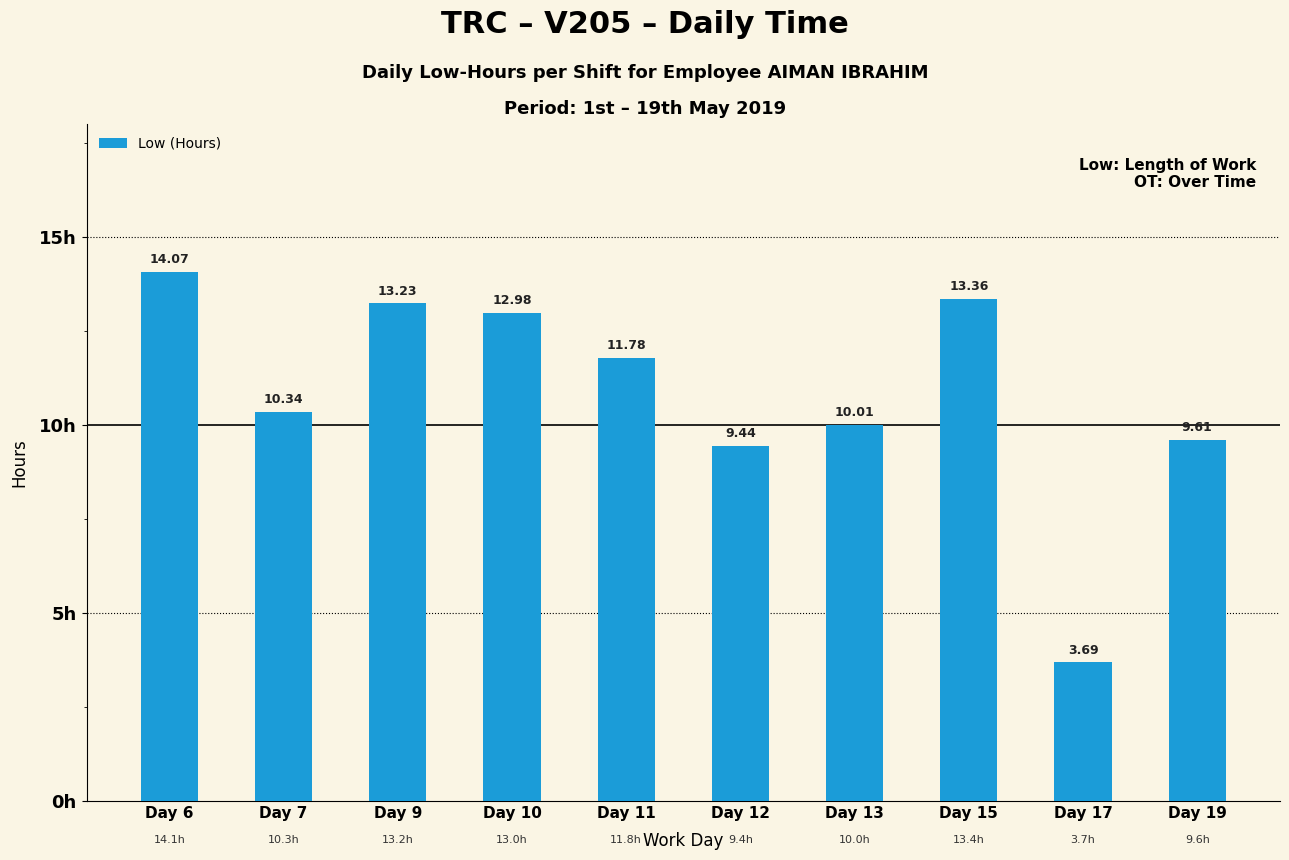

Is it true that the value at Day 11 is 11.8?

True